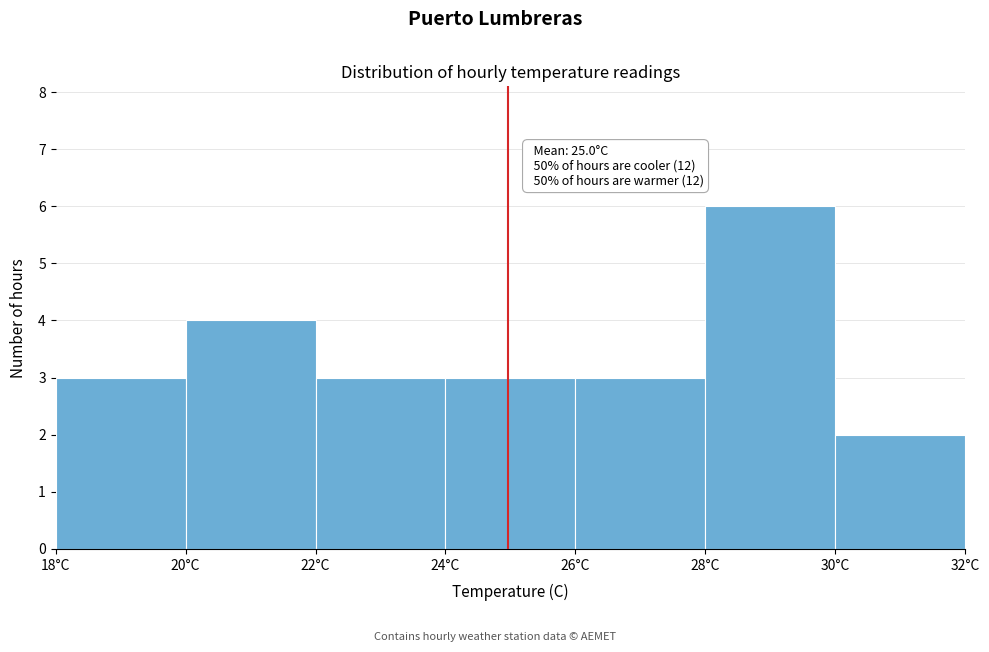

Which range on the x-axis has the tallest bar?

28 to 30